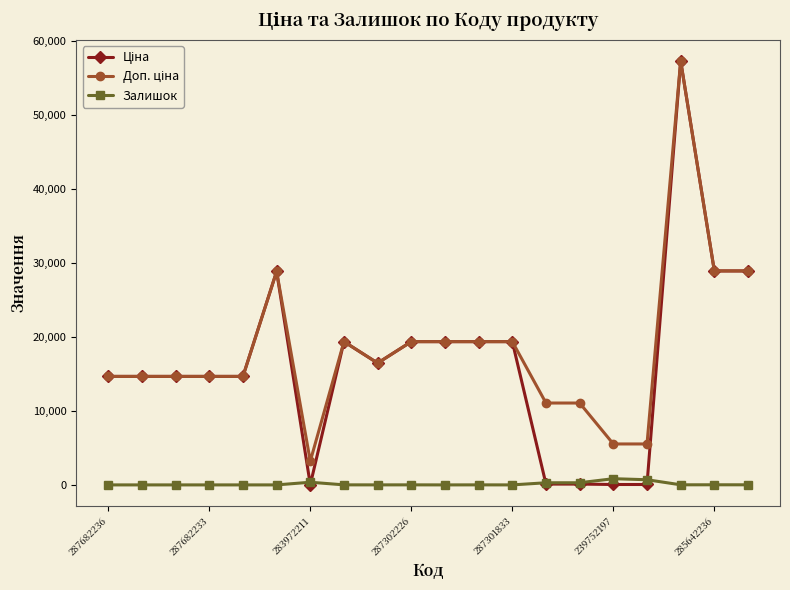

True or false: Залишок has more than 0 interior local peaks.

True